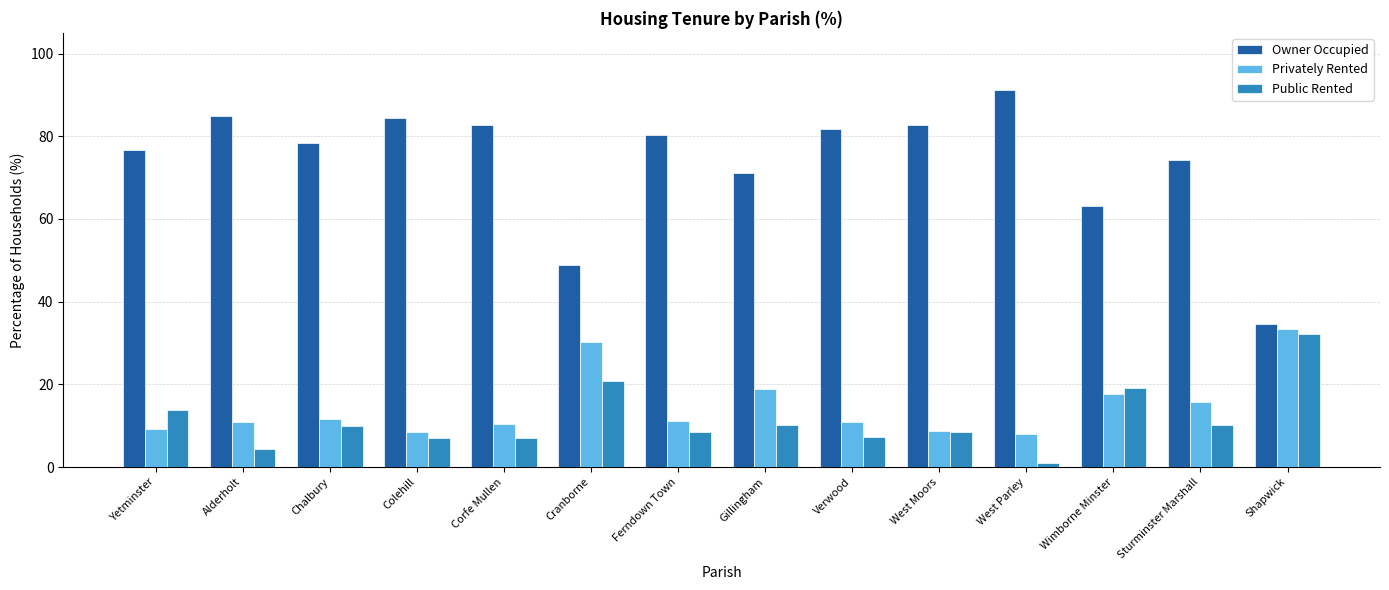

Rank the series by their maximum value, from lowest to highest.

Public Rented, Privately Rented, Owner Occupied